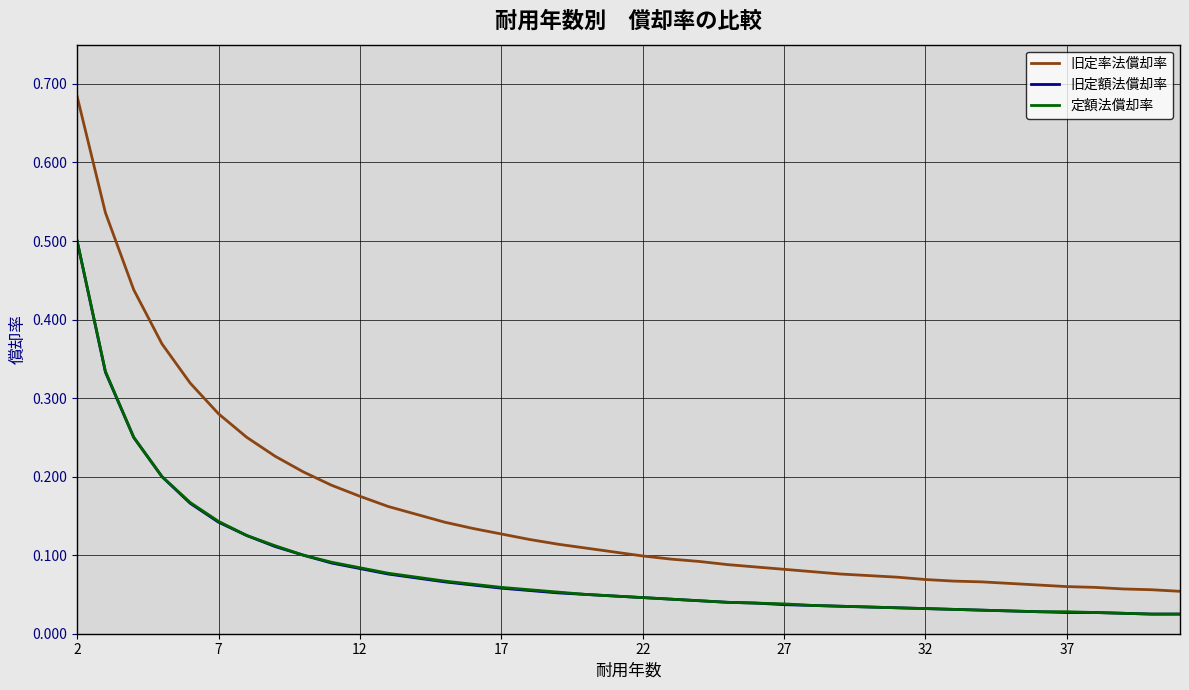

True or false: 旧定率法償却率 and 定額法償却率 intersect in this chart.

False